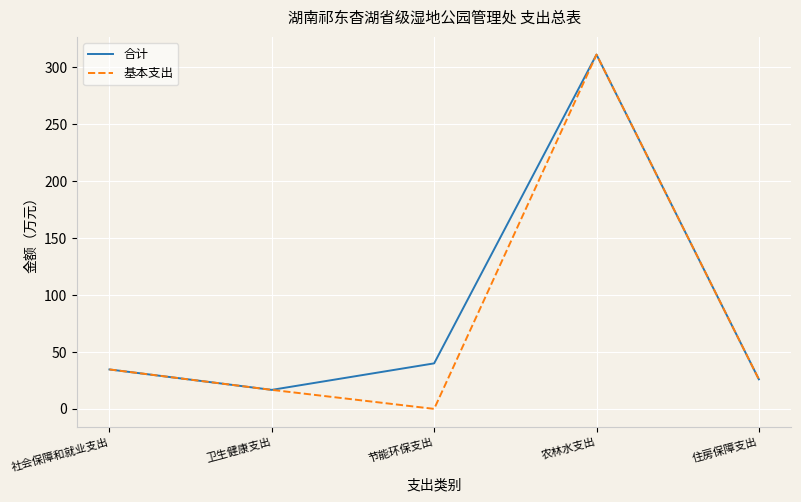

Which category has the lowest value in the 基本支出 series?

节能环保支出